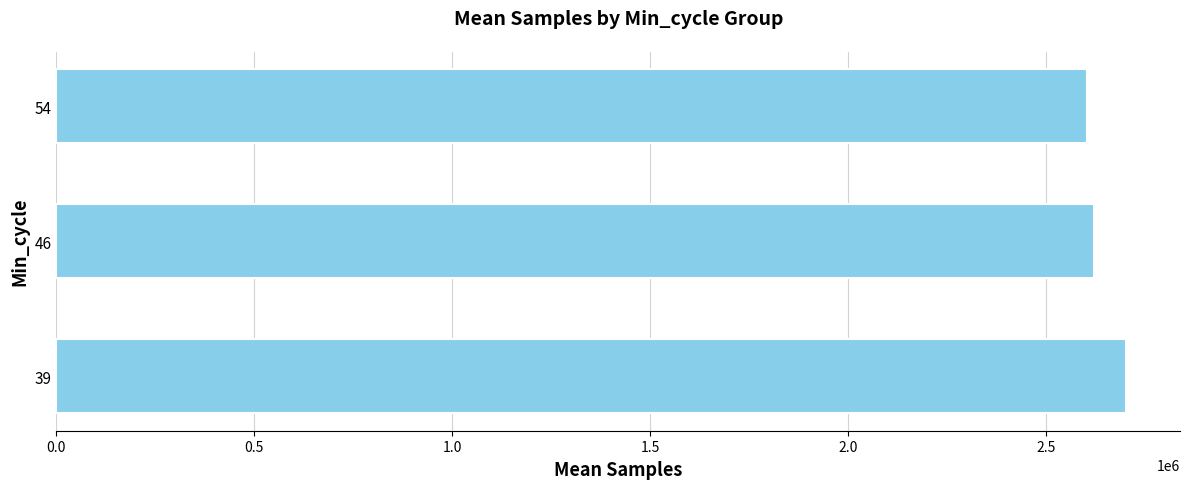

Reading top to bottom, transcribe all the data shown in this chart.

2603669.6	2621066.5	2704247.2